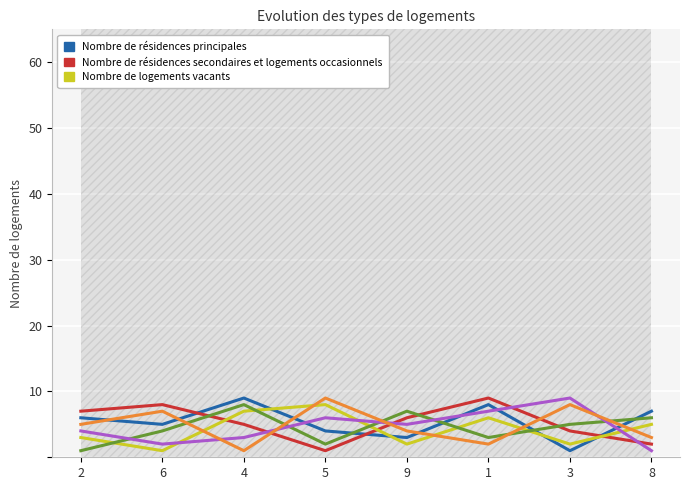

At which category is the sum across all series the highest?

1